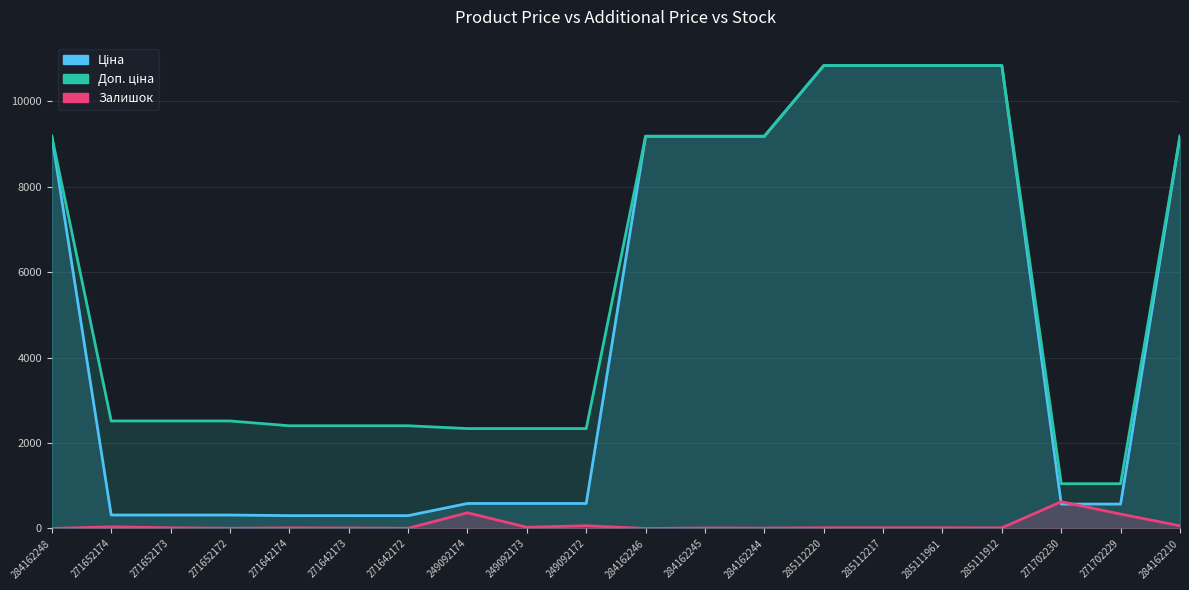

What position from the right is 271642174?

16